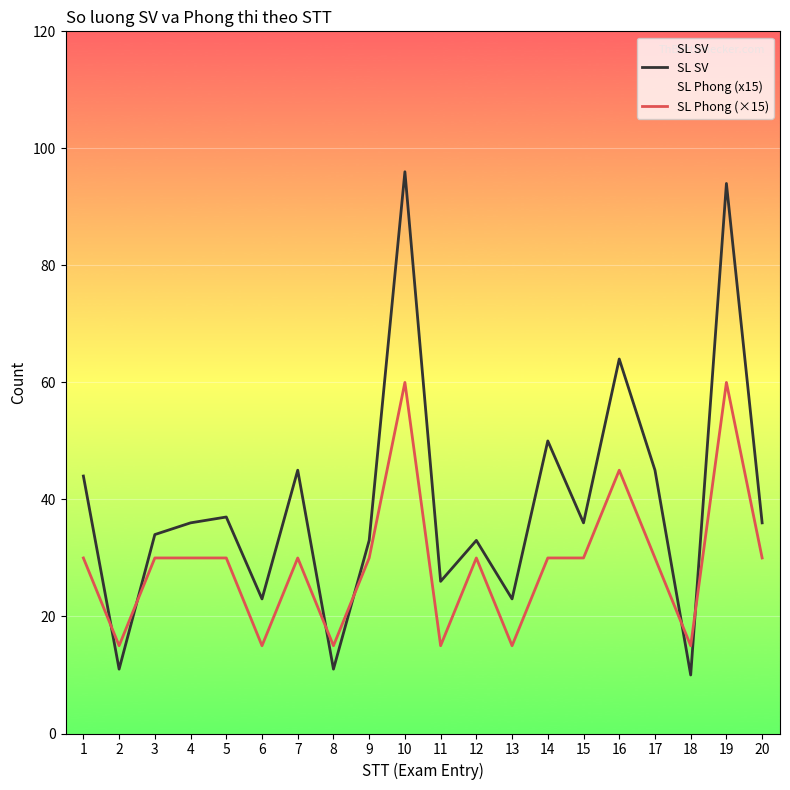

What is the minimum value shown in the chart?

10